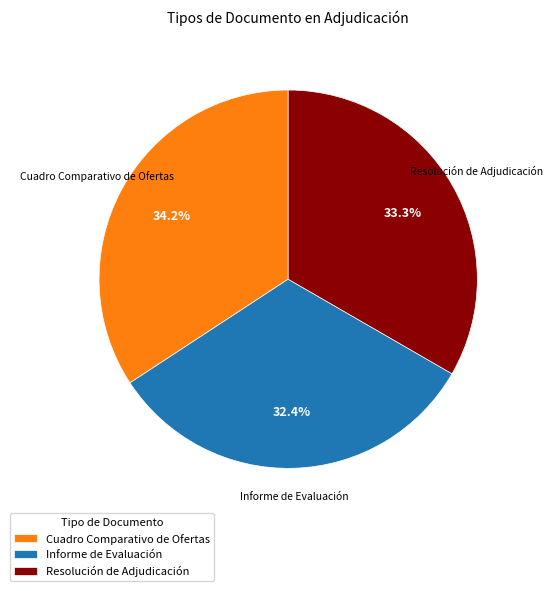

True or false: Resolución de Adjudicación accounts for 48% of the total.

False